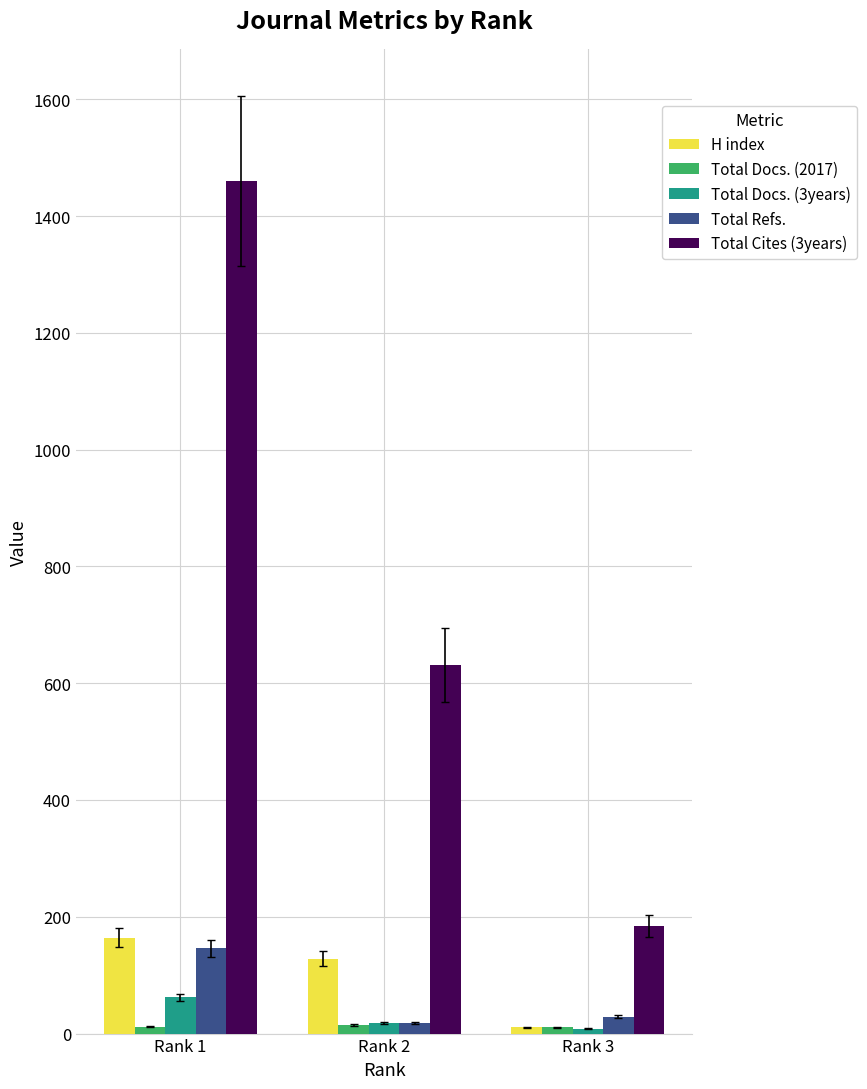

How many bars are there in each group?

5